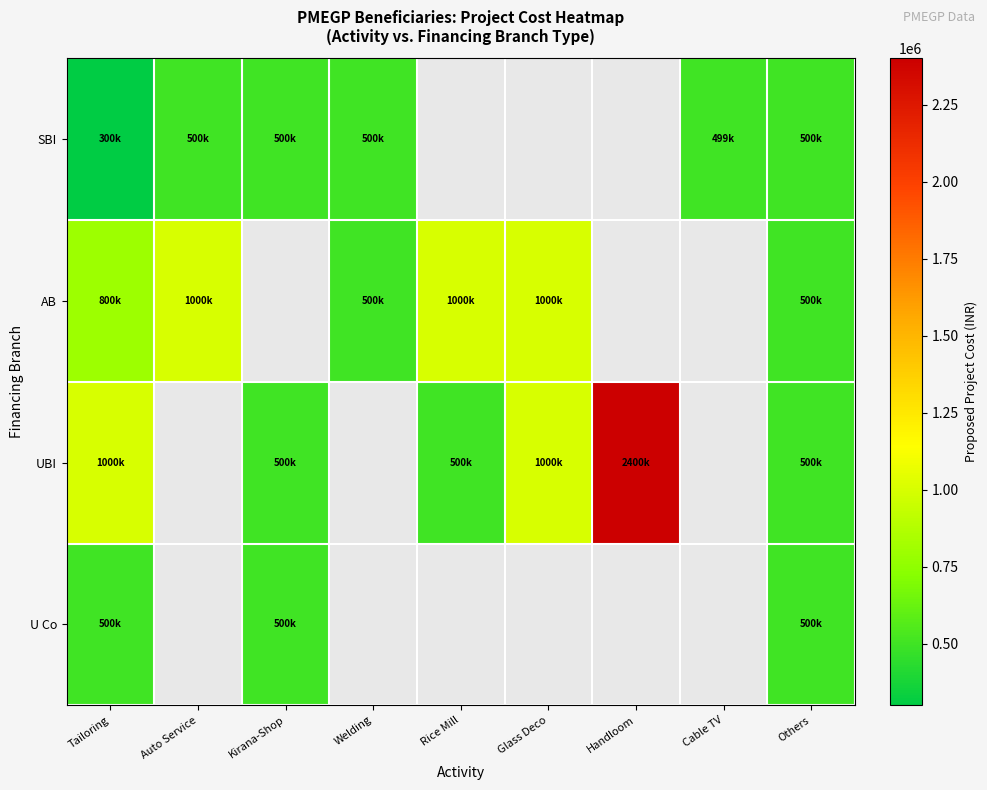

Read the SBI value at Cable TV.

499200.0